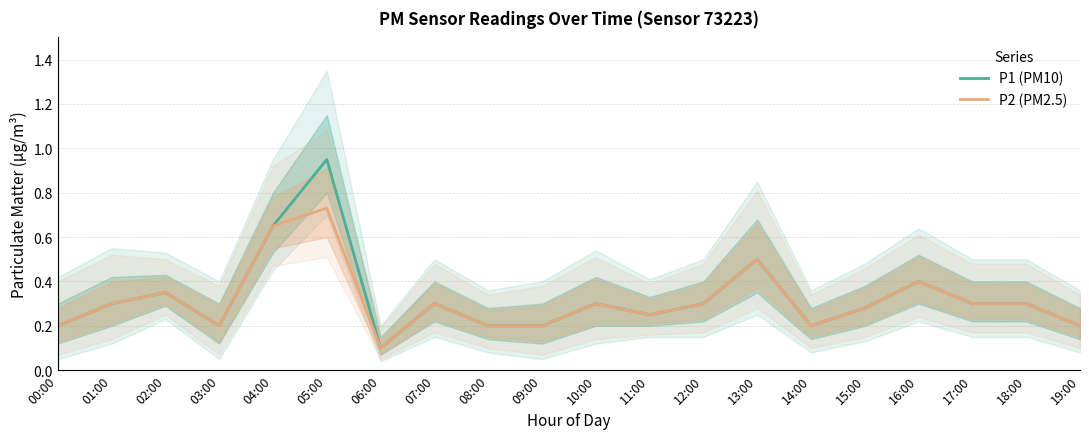

True or false: P1 (PM10) and P2 (PM2.5) cross at least once.

False